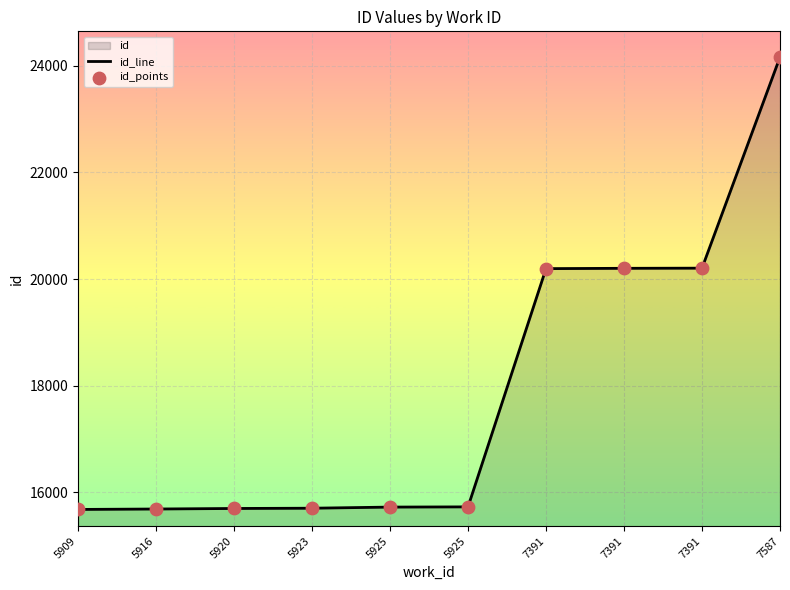

Which series contains the highest Y value?

id_line